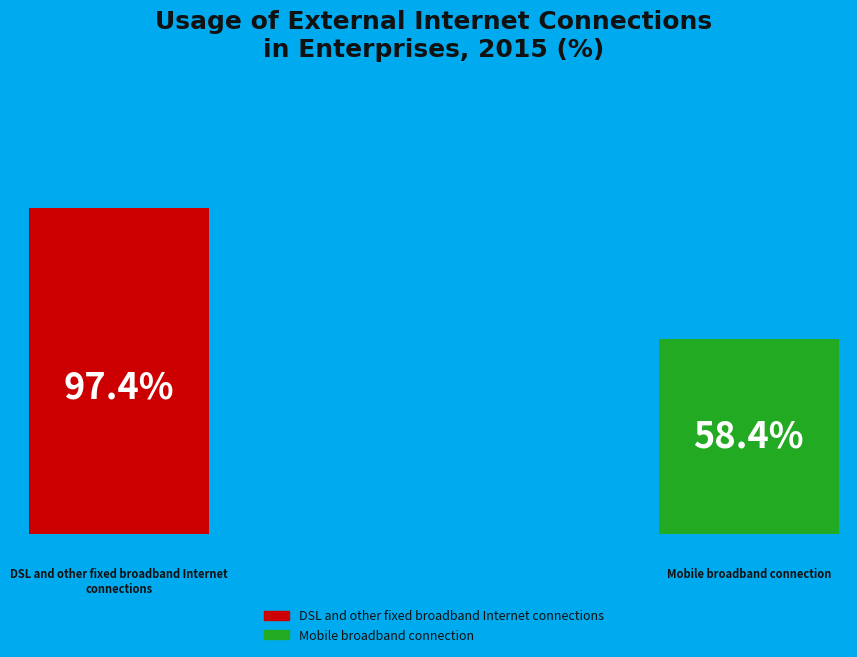

Which category has the smallest portion of the pie?

Mobile broadband connection